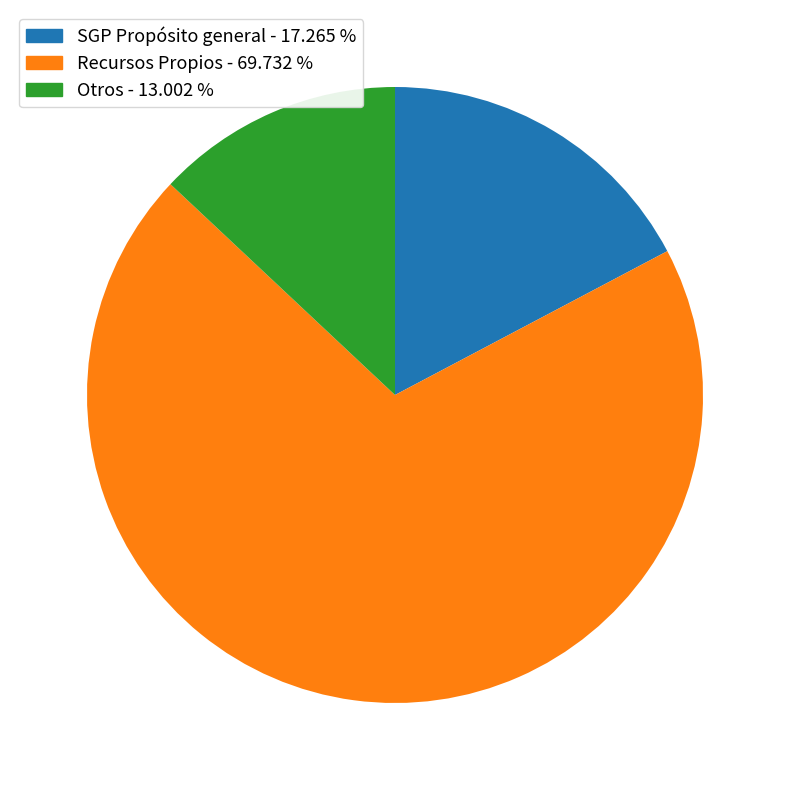

Does Otros represent more than half of the total?

No